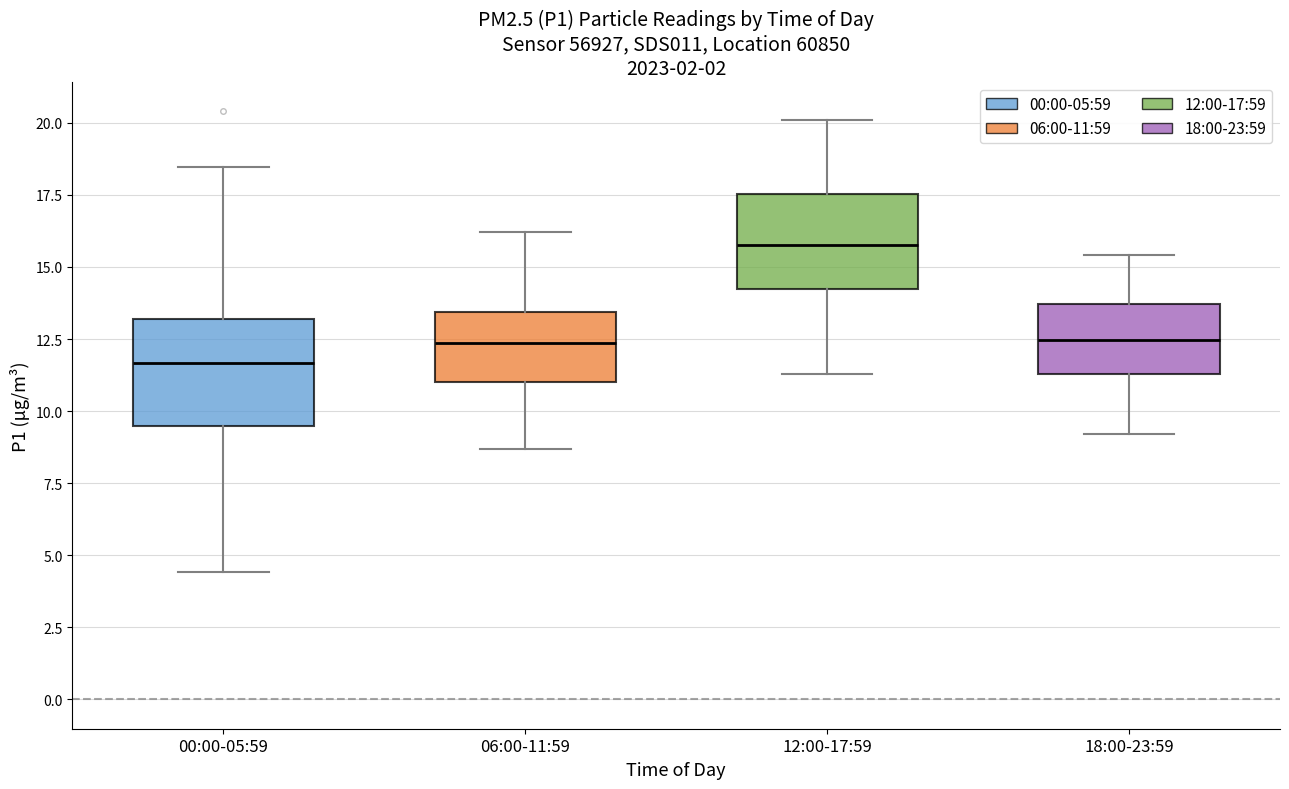

Which box's median line is the lowest?

00:00-05:59